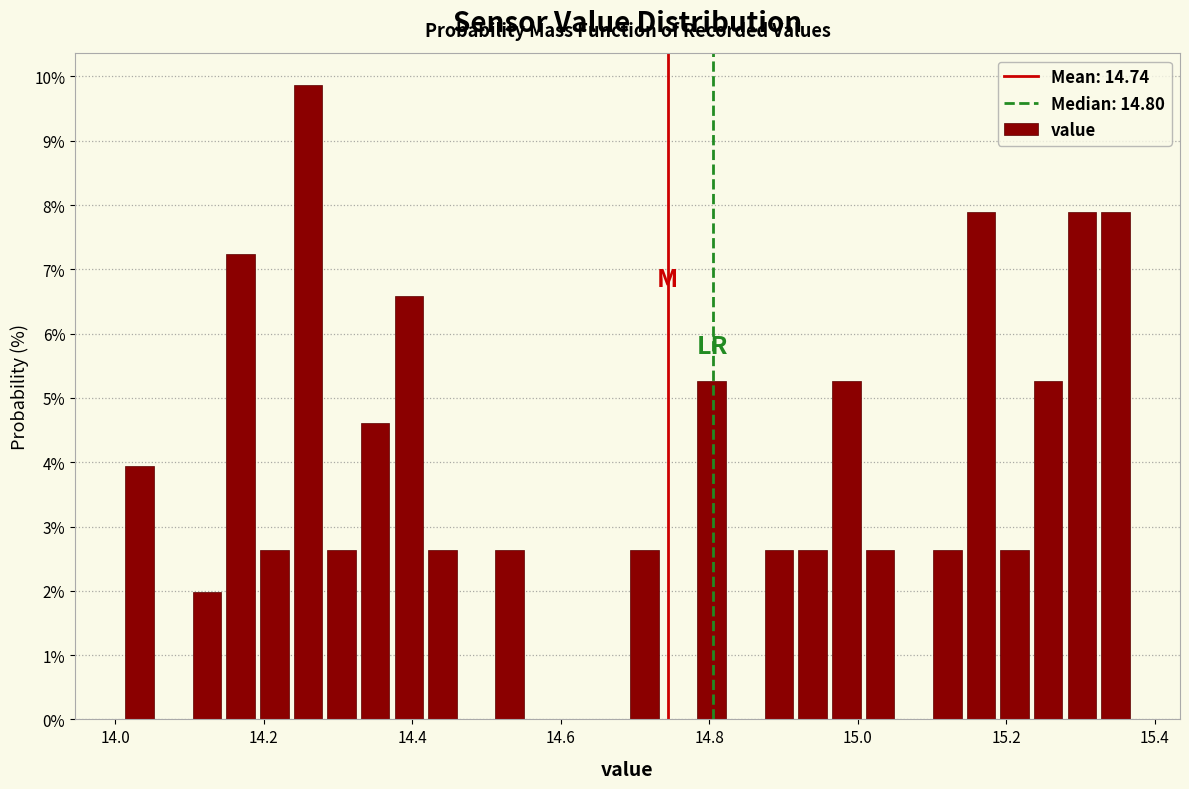

Read against the x-axis, roughly where is the centre of the tallest bar?

14.26